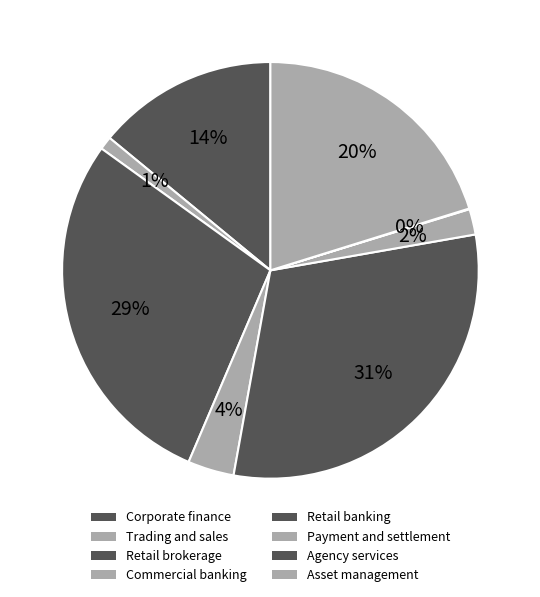

What percentage is NOT represented by Agency services?

99.9%